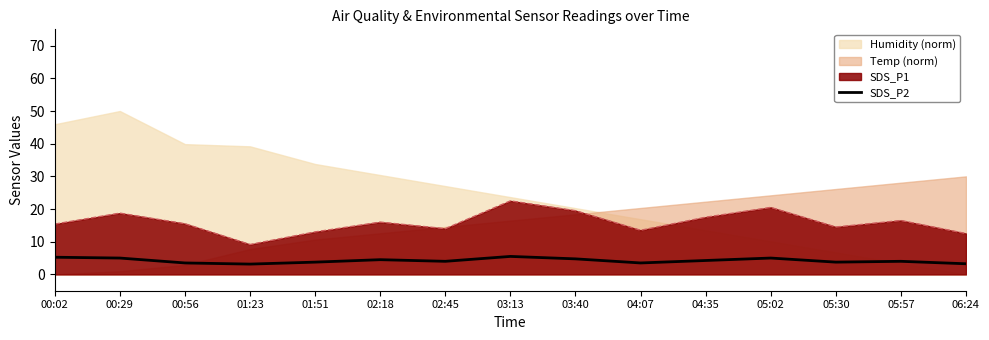

True or false: SDS_P2 has a value of 7.6 at 00:29.

False